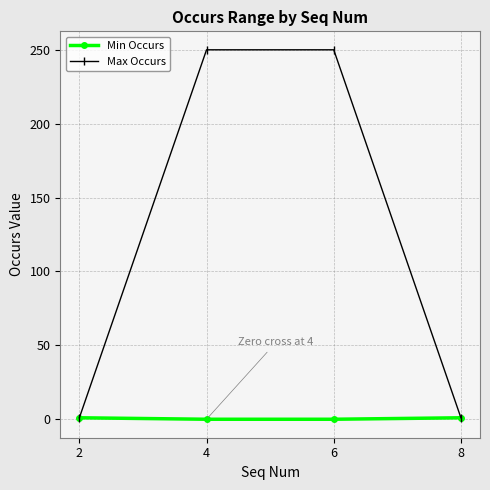

List the series in order of their overall mean, lowest first.

Min Occurs, Max Occurs